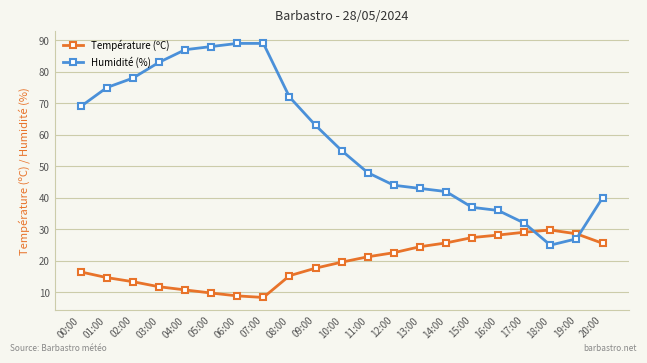

Where is Humidité (%) nearest to the value 57?

10:00